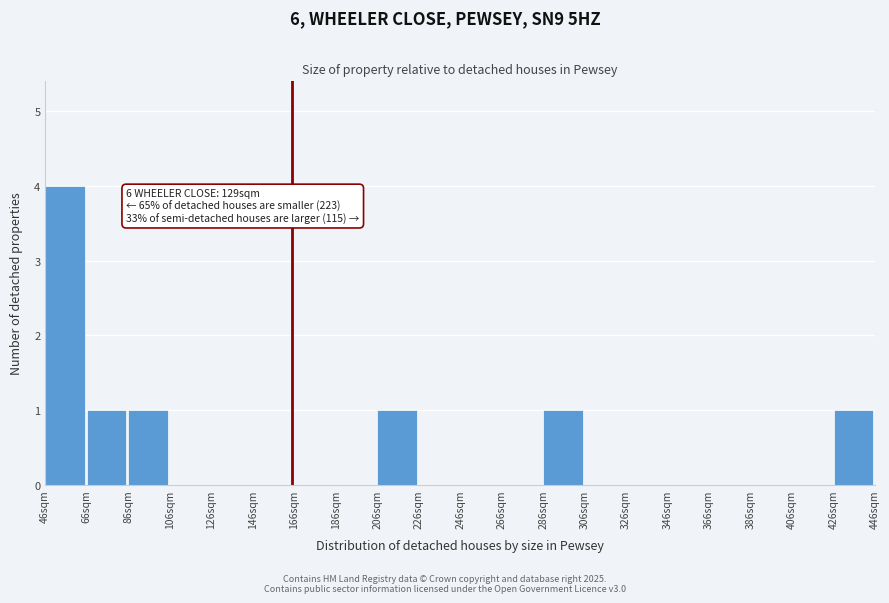

Over which range of the x-axis is the bar tallest?

46 to 66